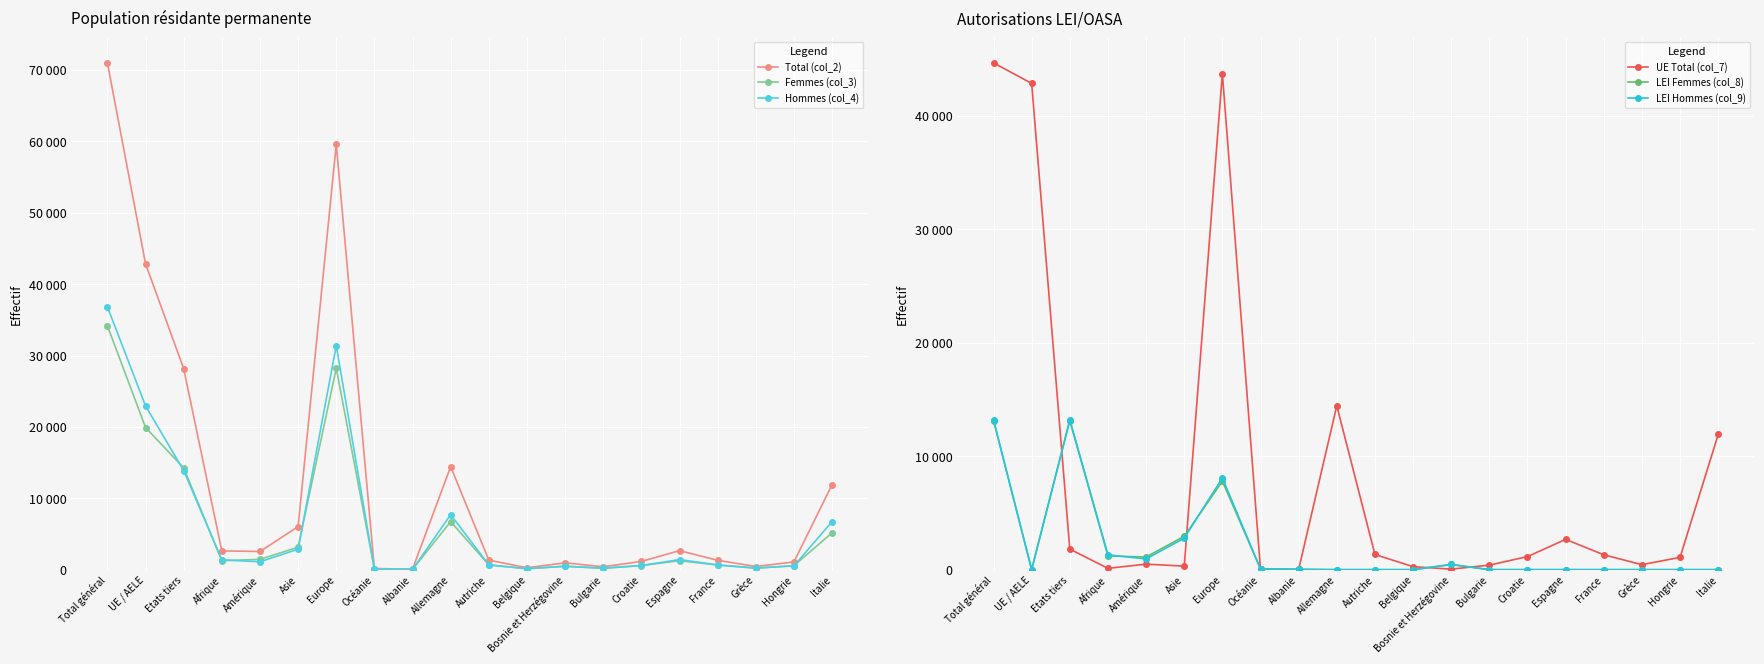

What is the label of the 18th point from the right?

Etats tiers